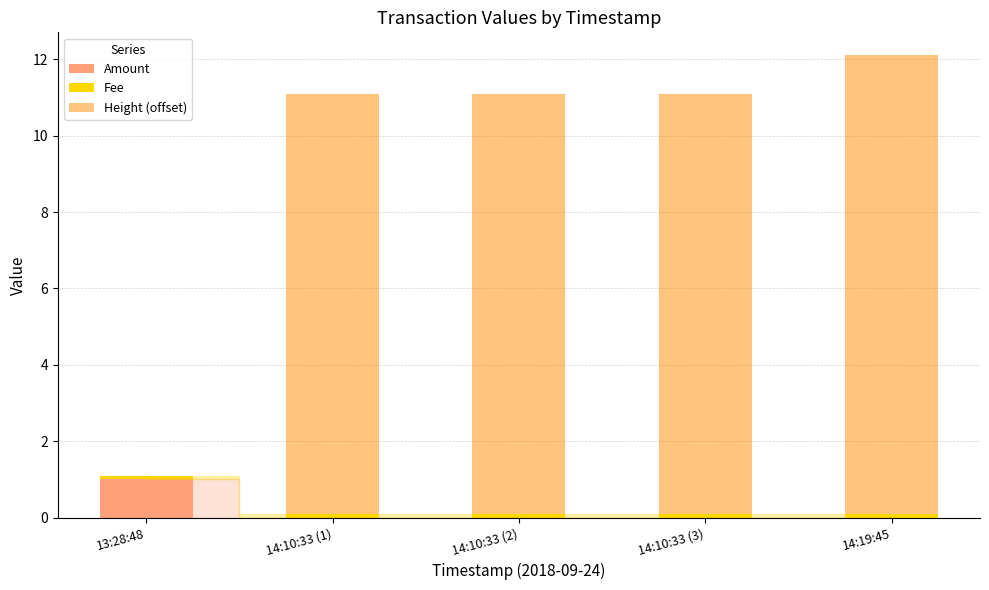

Which category has the highest value in the Amount series?

13:28:48